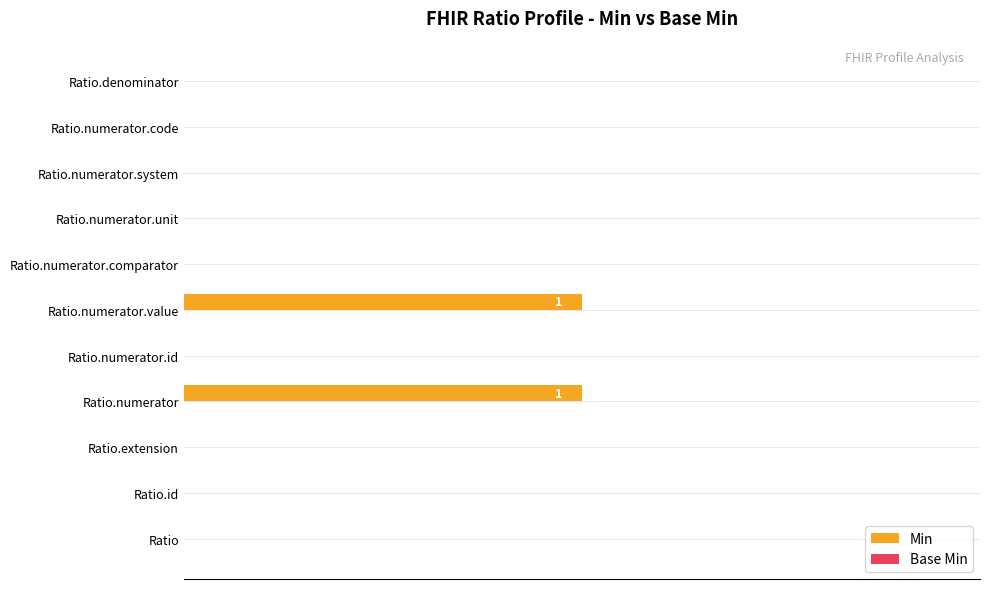

How many values are between 0 and 1?

11